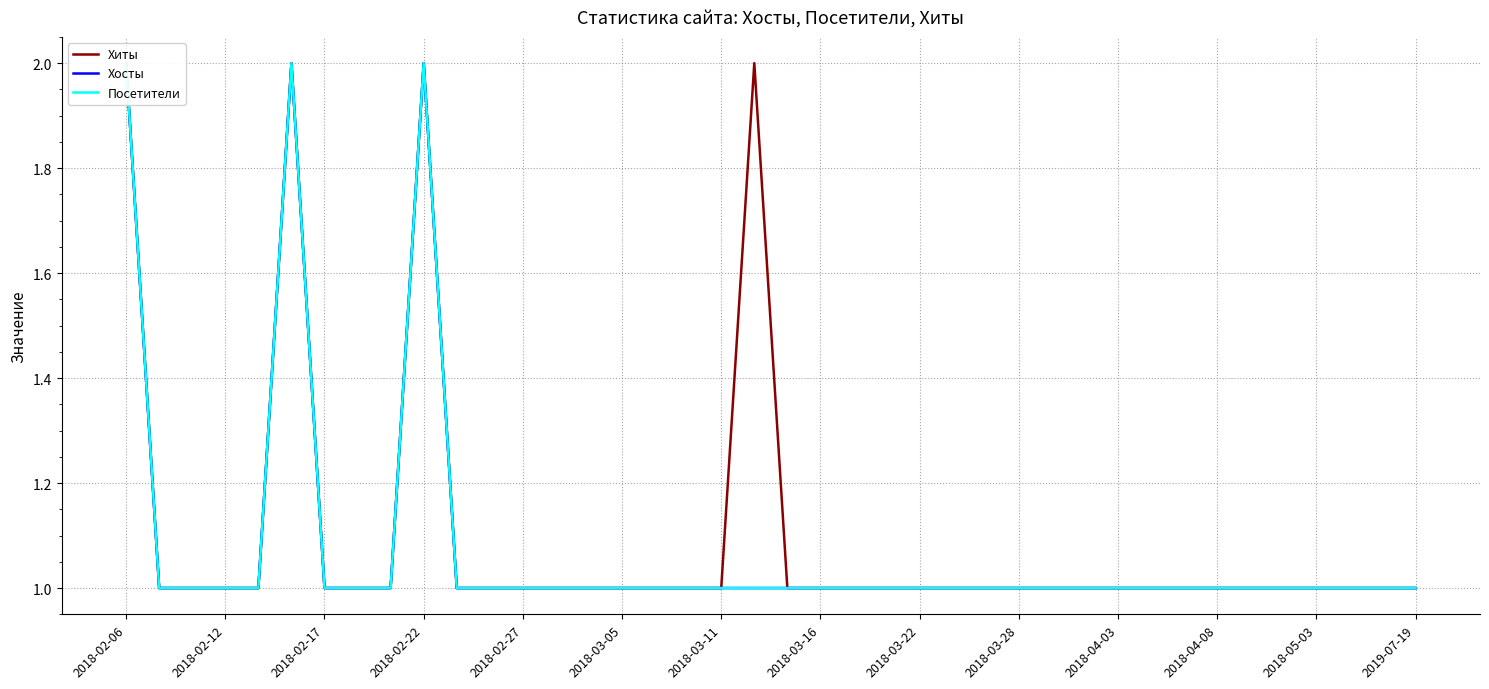

Which category has the highest value across all series?

2018-02-06